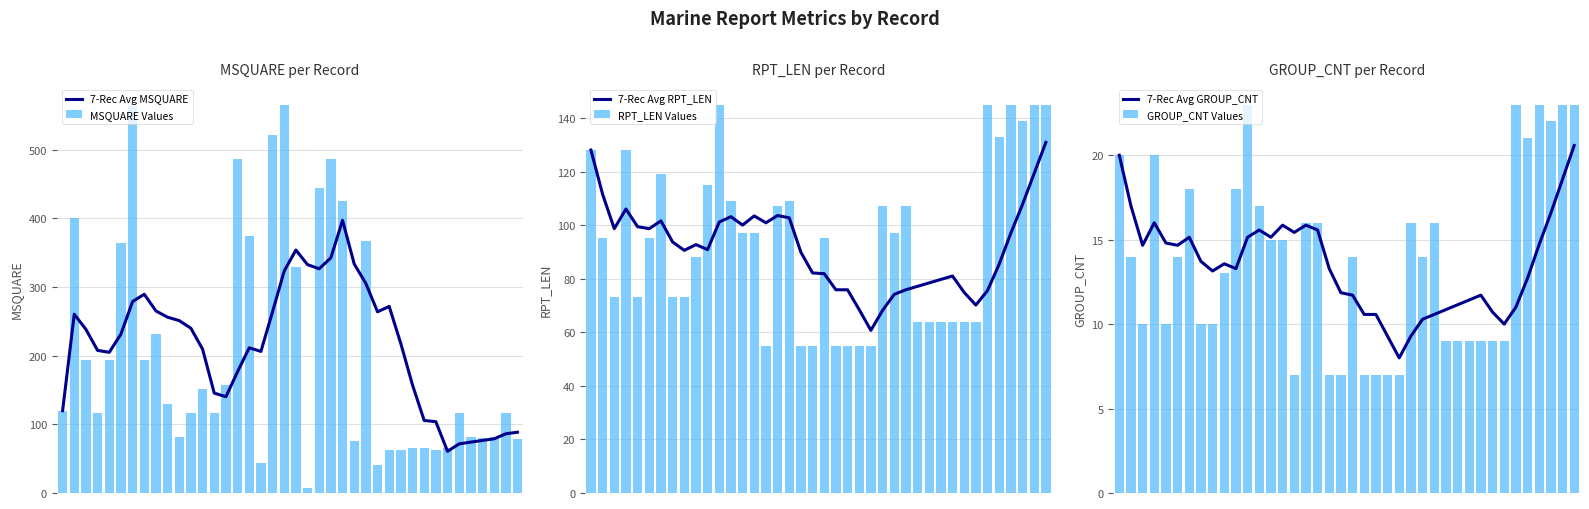

Which series changed the most between 30 and 36?

RPT_LEN Values